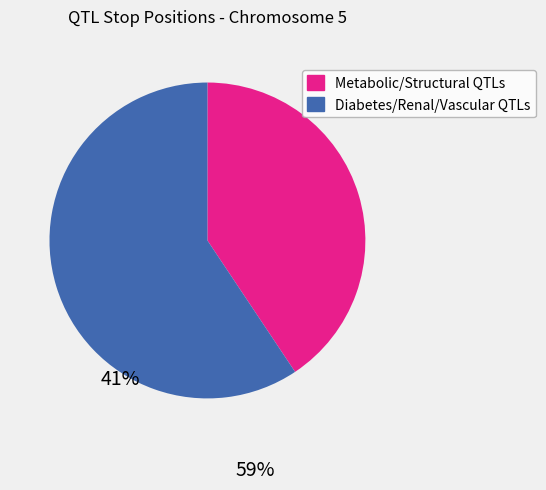

Which slice represents more than half of the pie?

Diabetes/Renal/Vascular QTLs